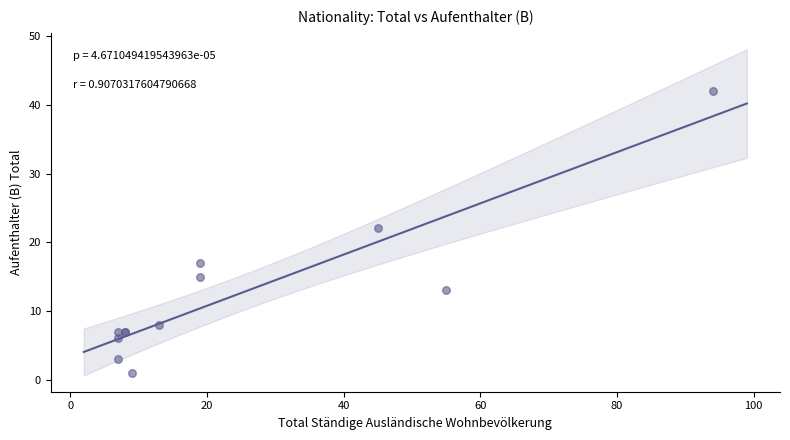

What Y value in the scatter plot is closest to 21?

22